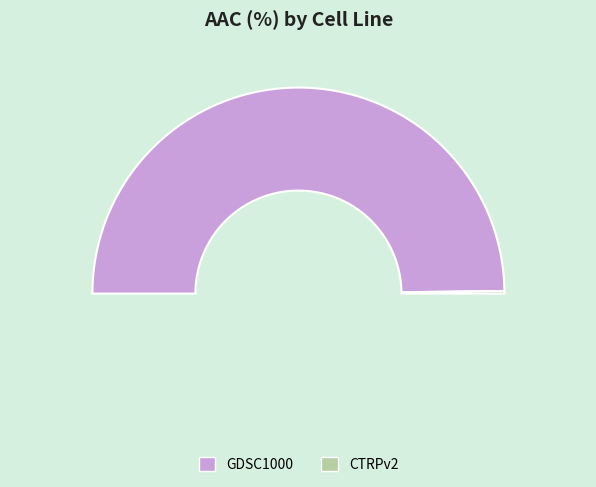

True or false: CTRPv2 accounts for 1% of the total.

False